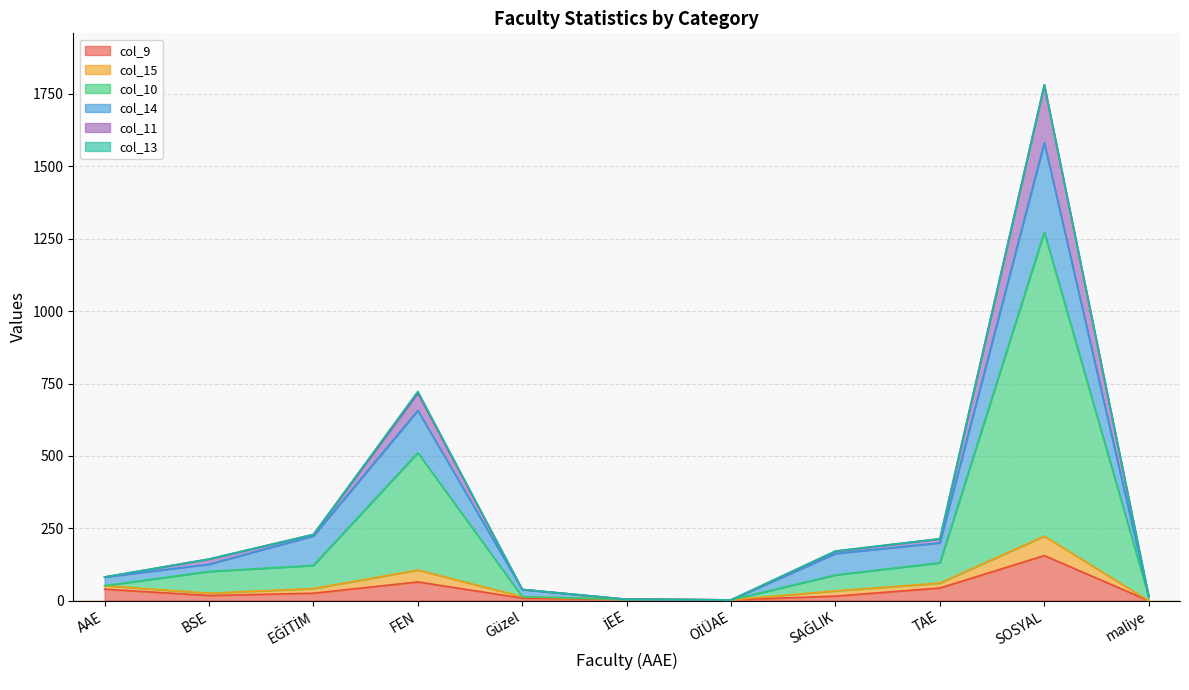

At which category does col_15 reach its first local valley?

BSE